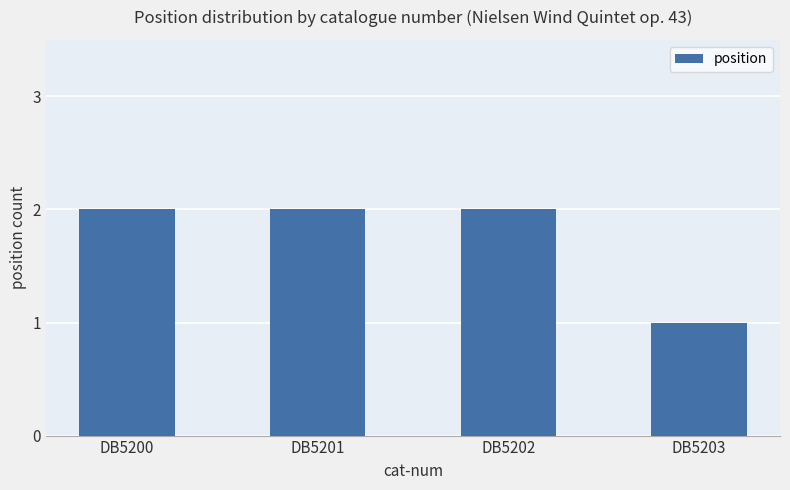

What is the smallest value displayed?

1